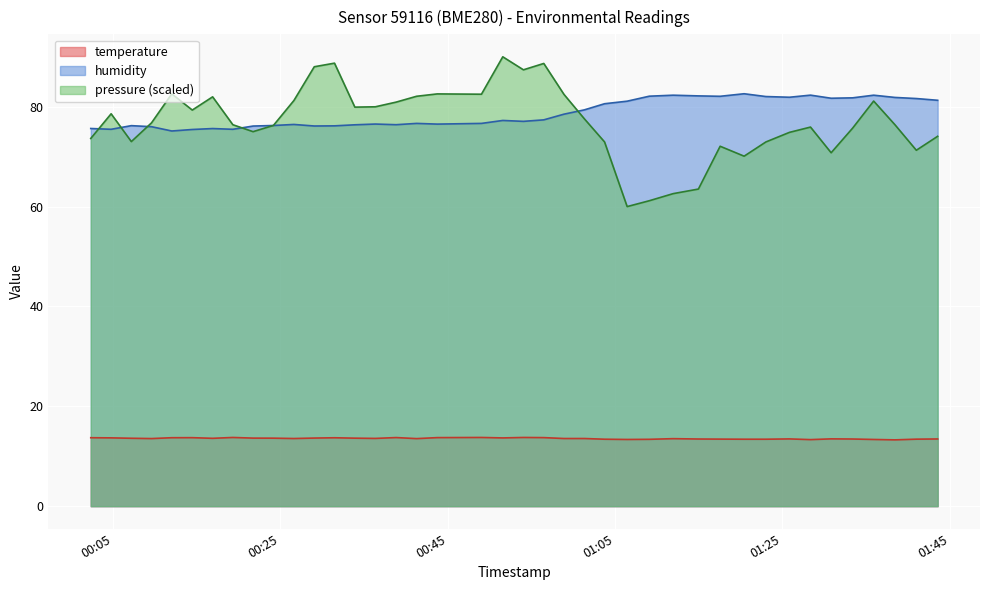

True or false: humidity and temperature cross at least once.

False